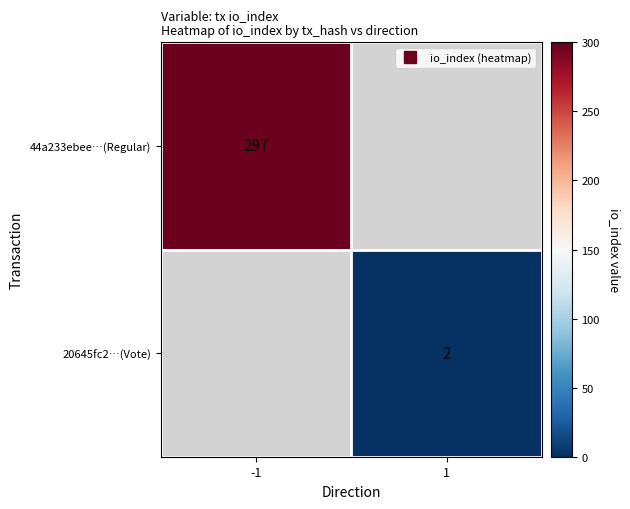

The value of 44a233ebee…(Regular) at -1 is 297.0. True or false?

True